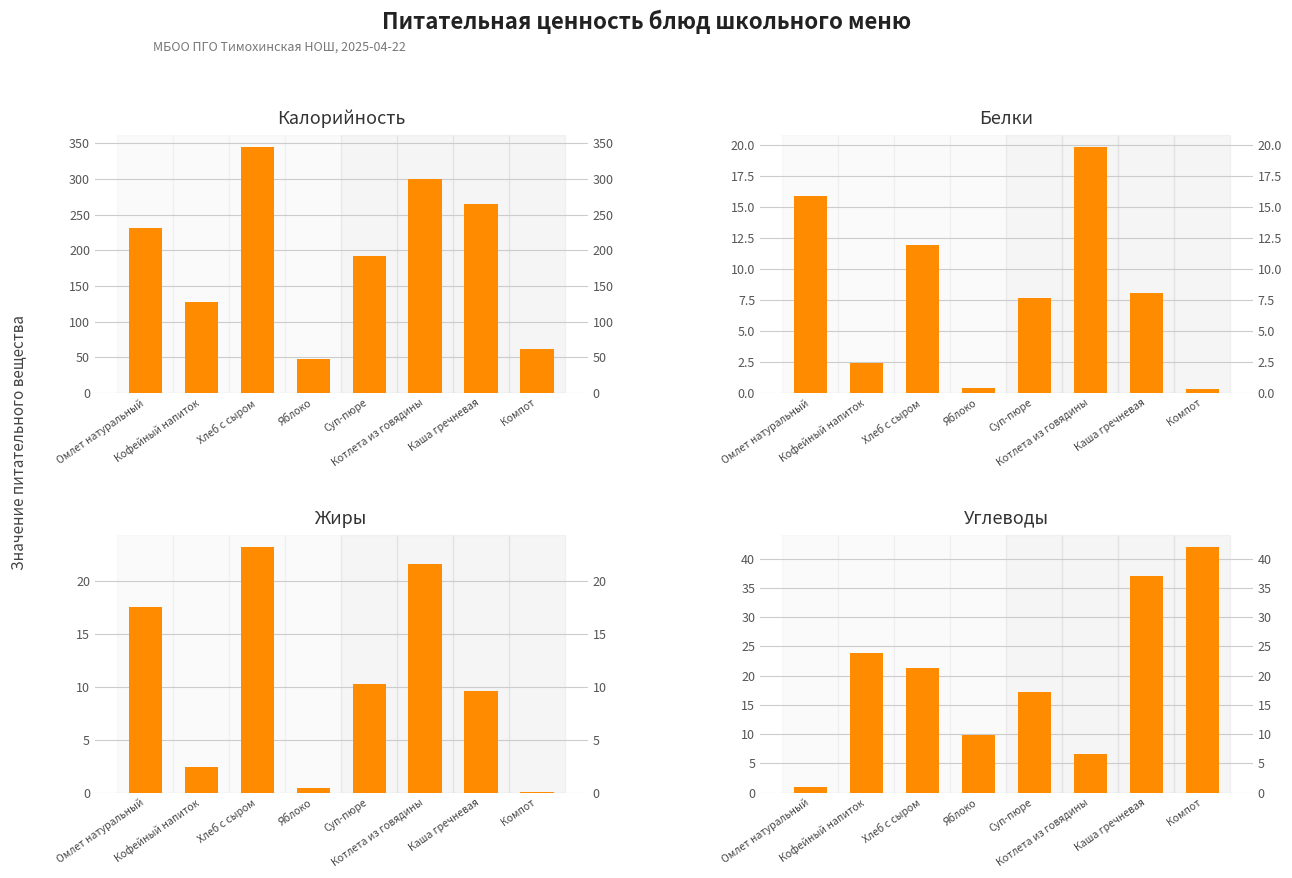

What is the highest value of the Жиры series?

23.2